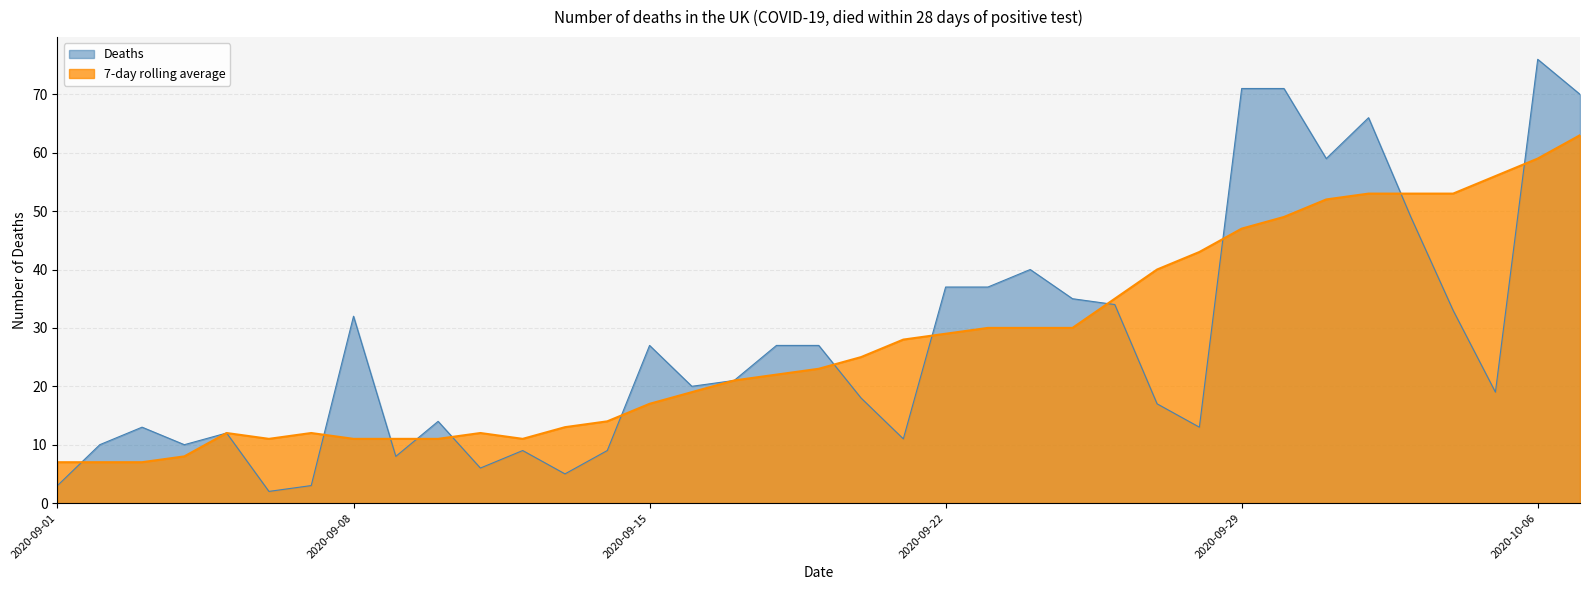

True or false: 7-day rolling average and Deaths cross at least once.

True